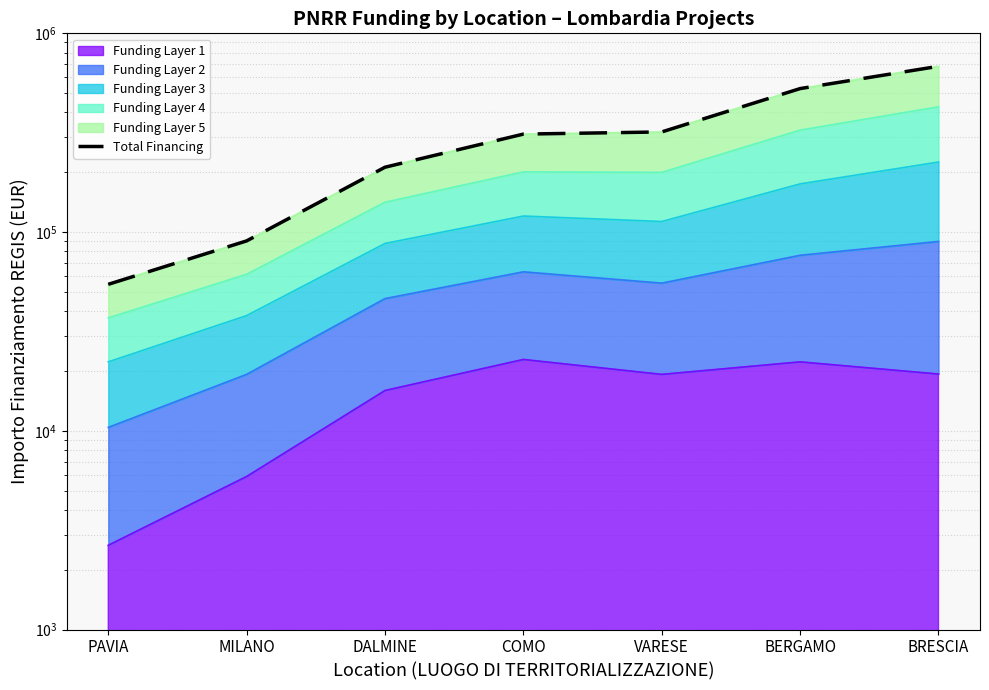

Approximately how many times larger is the value at BRESCIA compared to MILANO?

7.6